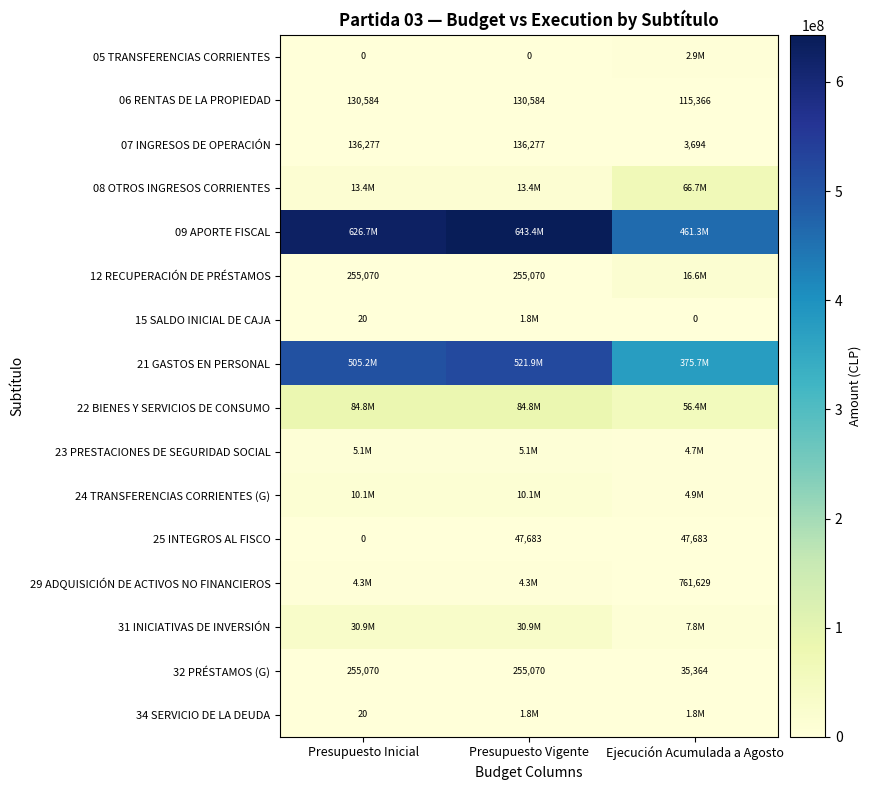

Which category has the lowest value in the 32 PRÉSTAMOS (G) series?

Ejecución Acumulada a Agosto